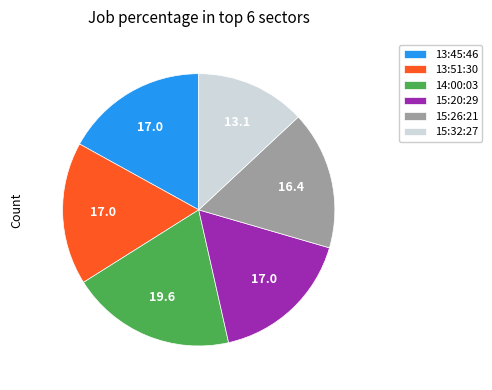

Is there any slice that represents more than half of the pie?

No